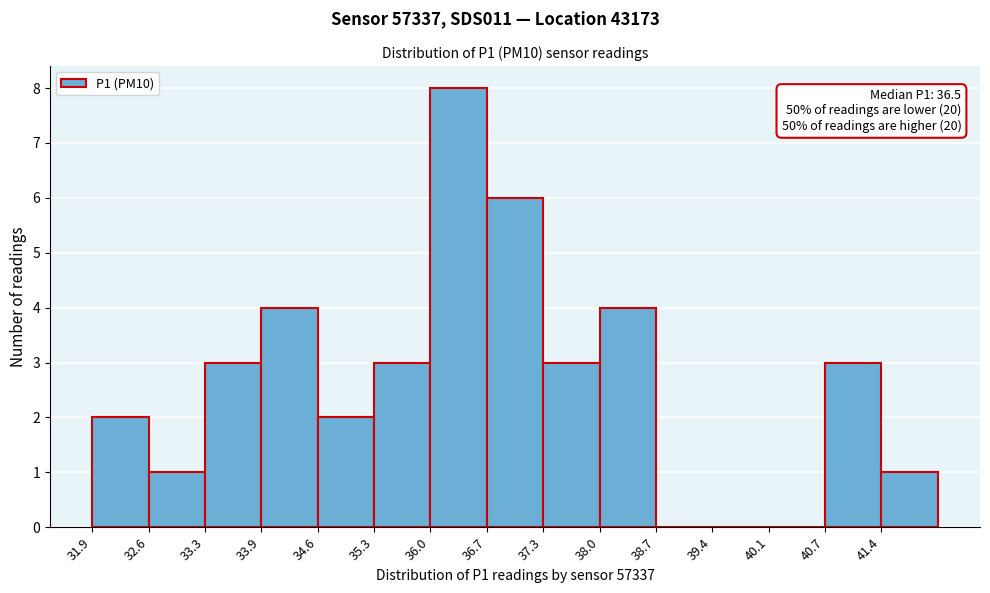

Over which range of the x-axis is the bar tallest?

35.98 to 36.66